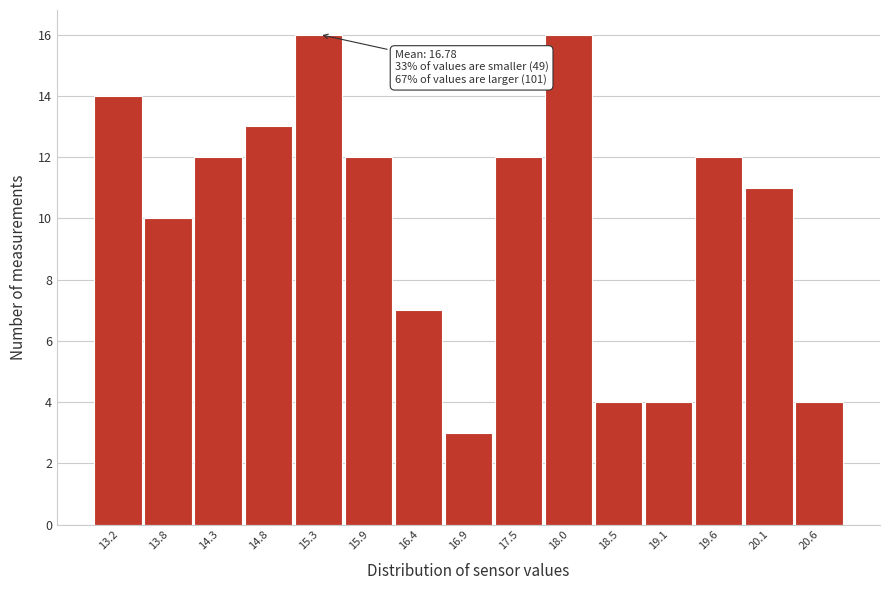

Reading left to right, transcribe all the data shown in this chart.

13.2=14	13.8=10	14.3=12	14.8=13	15.3=16	15.9=12	16.4=7	16.9=3	17.5=12	18.0=16	18.5=4	19.1=4	19.6=12	20.1=11	20.6=4